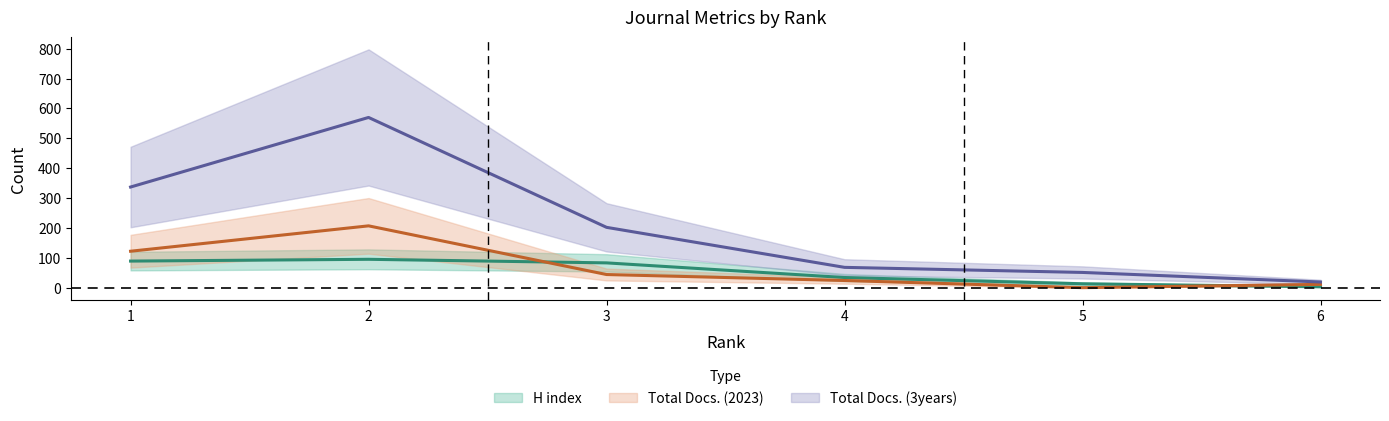

Where do Total Docs. (2023) and H index first cross each other?

2 and 3